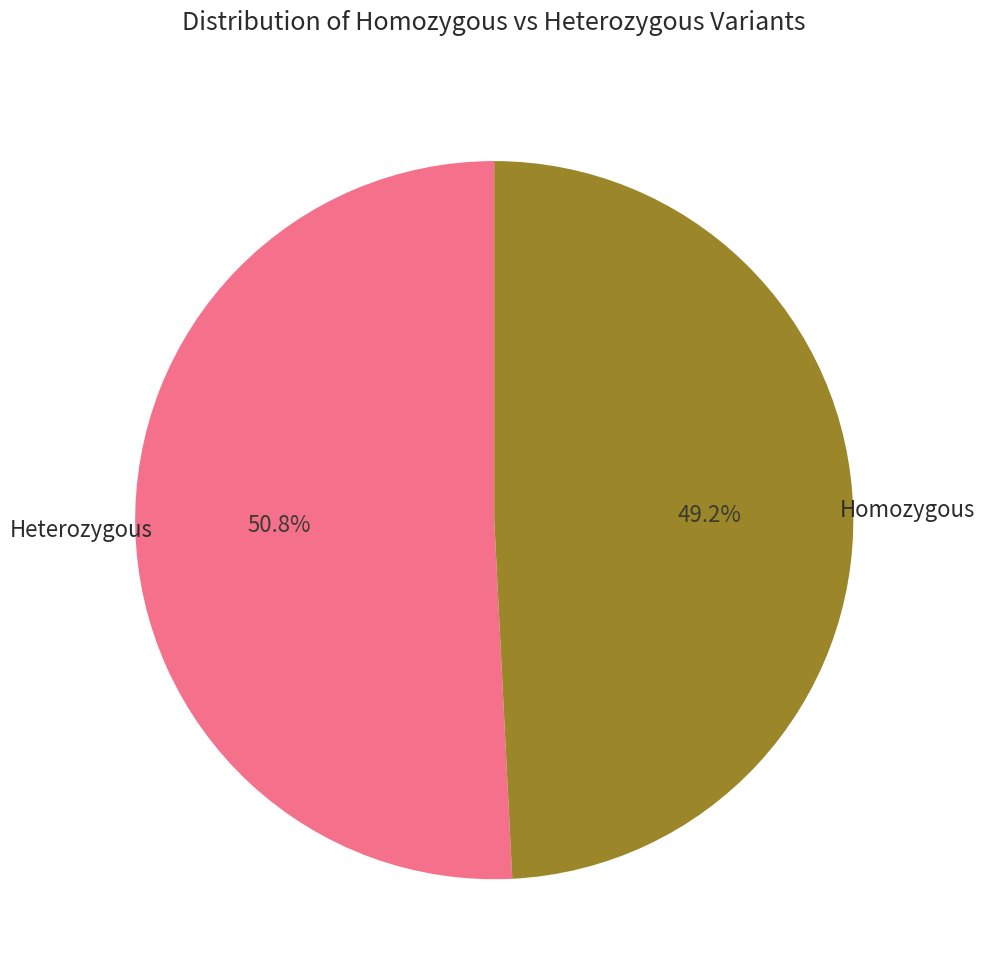

Does any single category account for the majority?

Yes